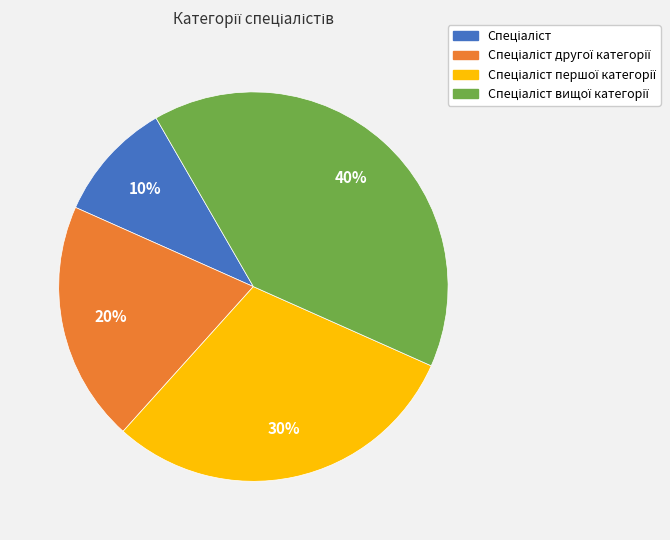

To the nearest percent, what is the difference between the largest and smallest slice percentages?

30%